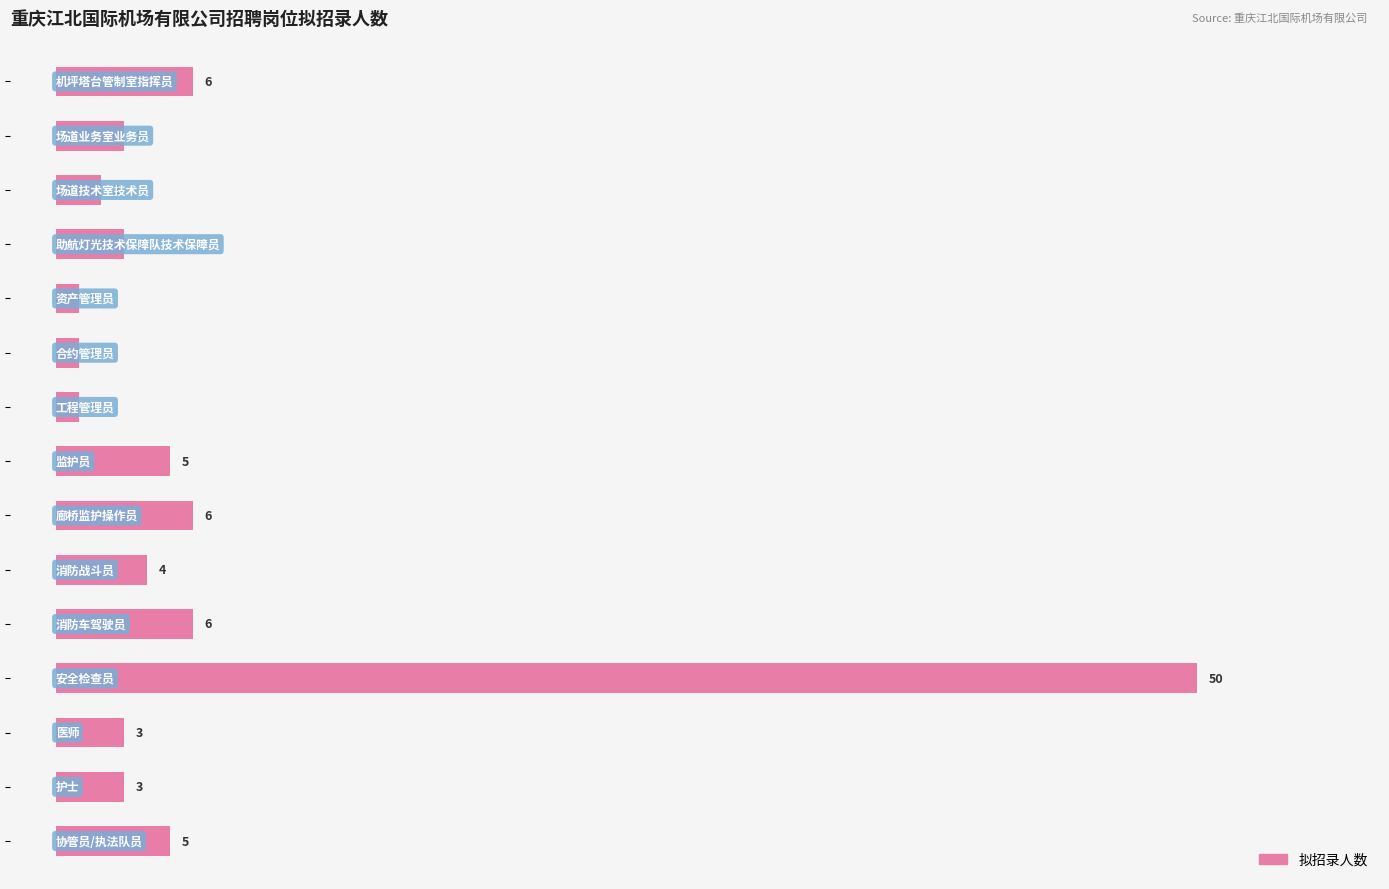

What is the value of the 3rd bar from the top?

2